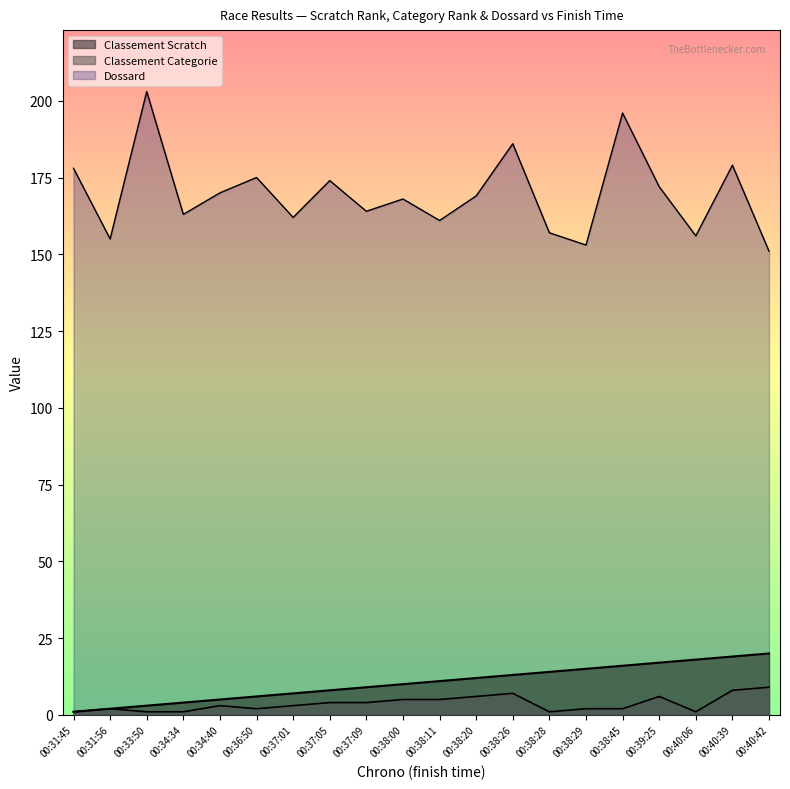

What is the label of the 15th point from the left?

00:38:29